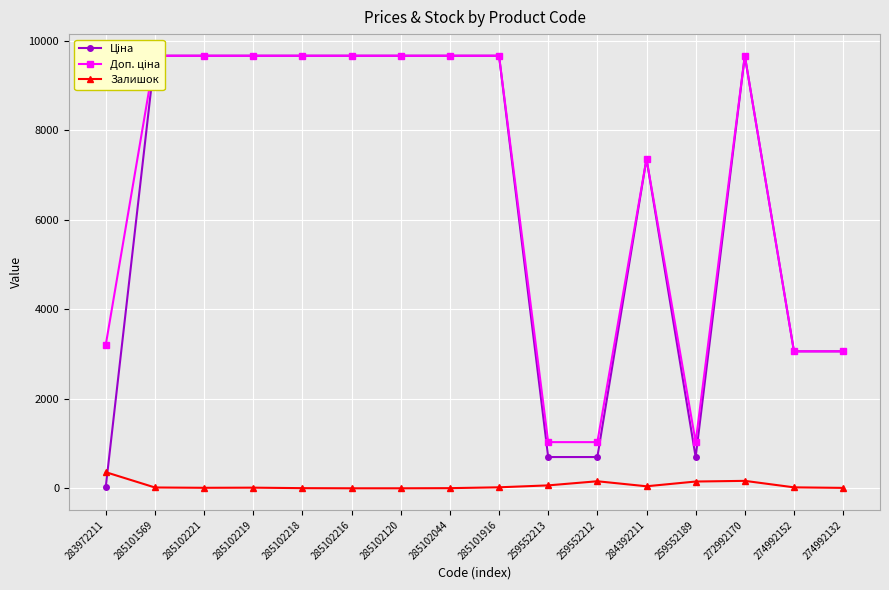

What is the spread (max minus min) of values at 285102221?

9653.7